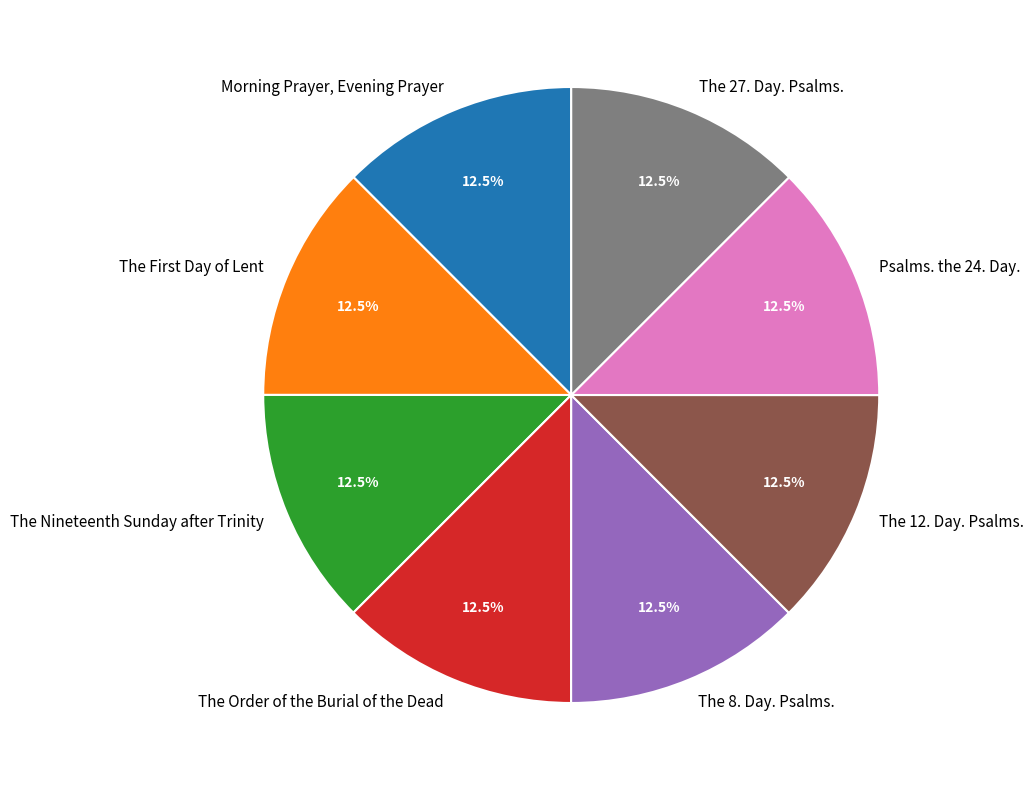

Count the number of slices in the pie.

8